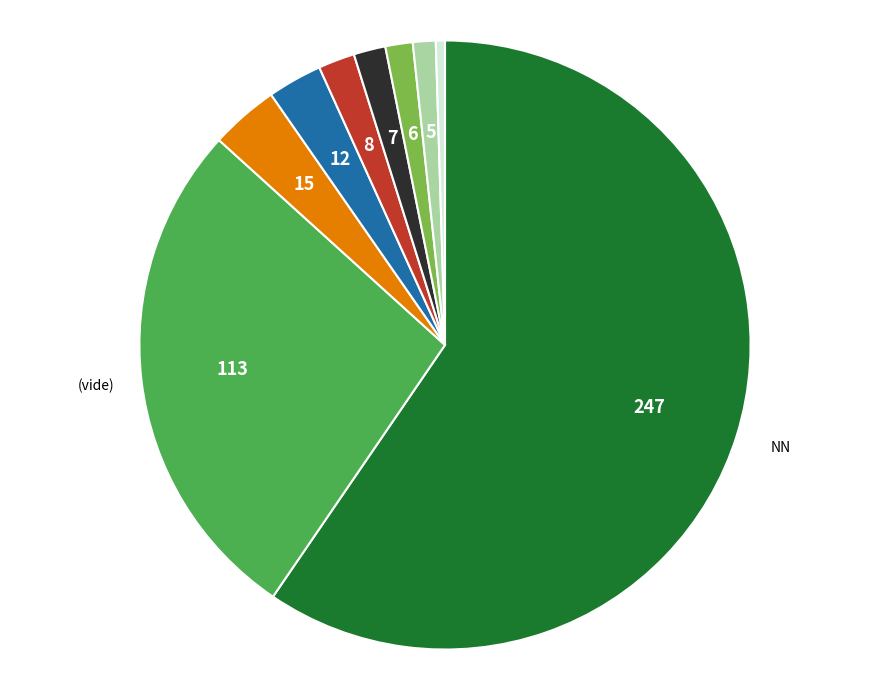

Does any single category account for the majority?

Yes